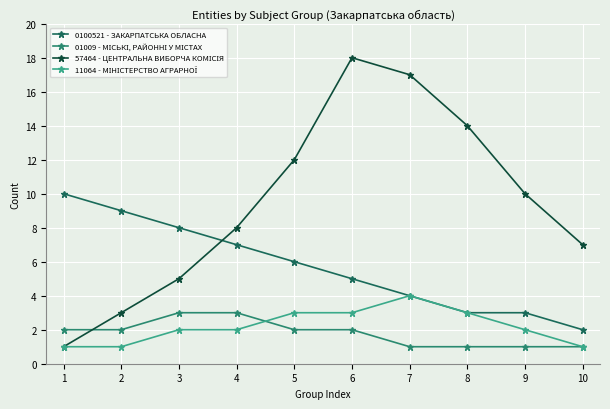

The 0100521 - ЗАКАРПАТСЬКА ОБЛАСНА series shows 2 at 2. True or false?

False